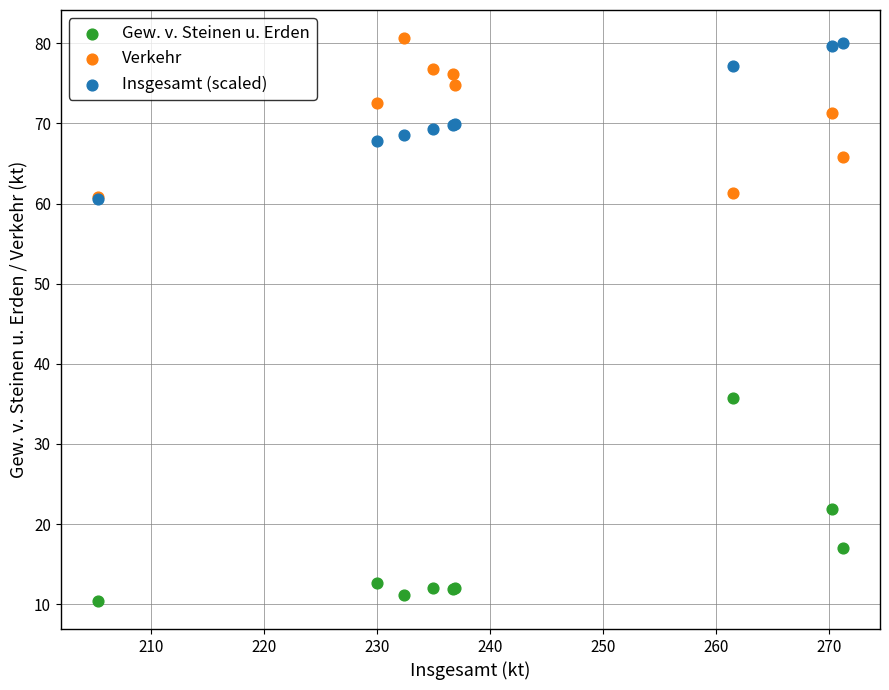

Which series contains the highest Y value?

Verkehr